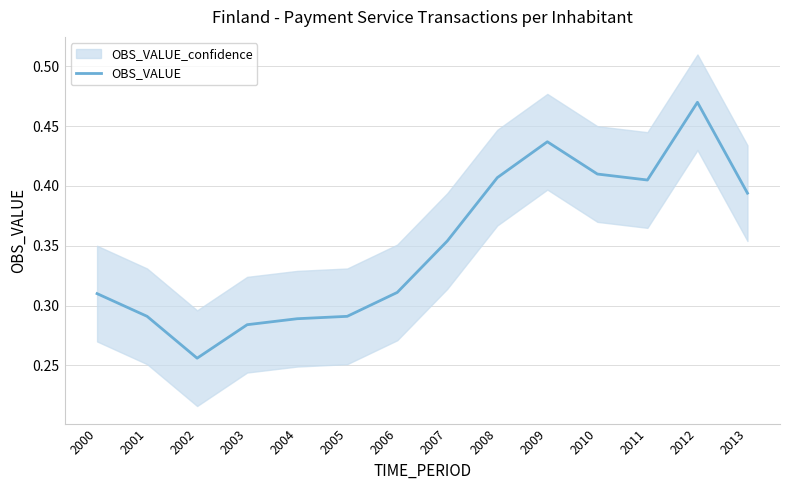

Rank the categories by value from lowest to highest.

2002, 2003, 2004, 2001, 2005, 2000, 2006, 2007, 2013, 2011, 2008, 2010, 2009, 2012